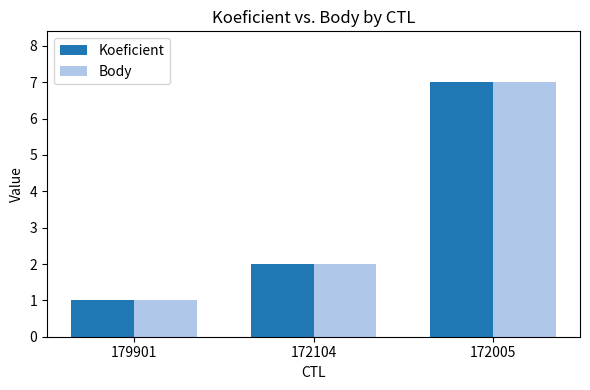

Where is Koeficient nearest to the value 4?

172104